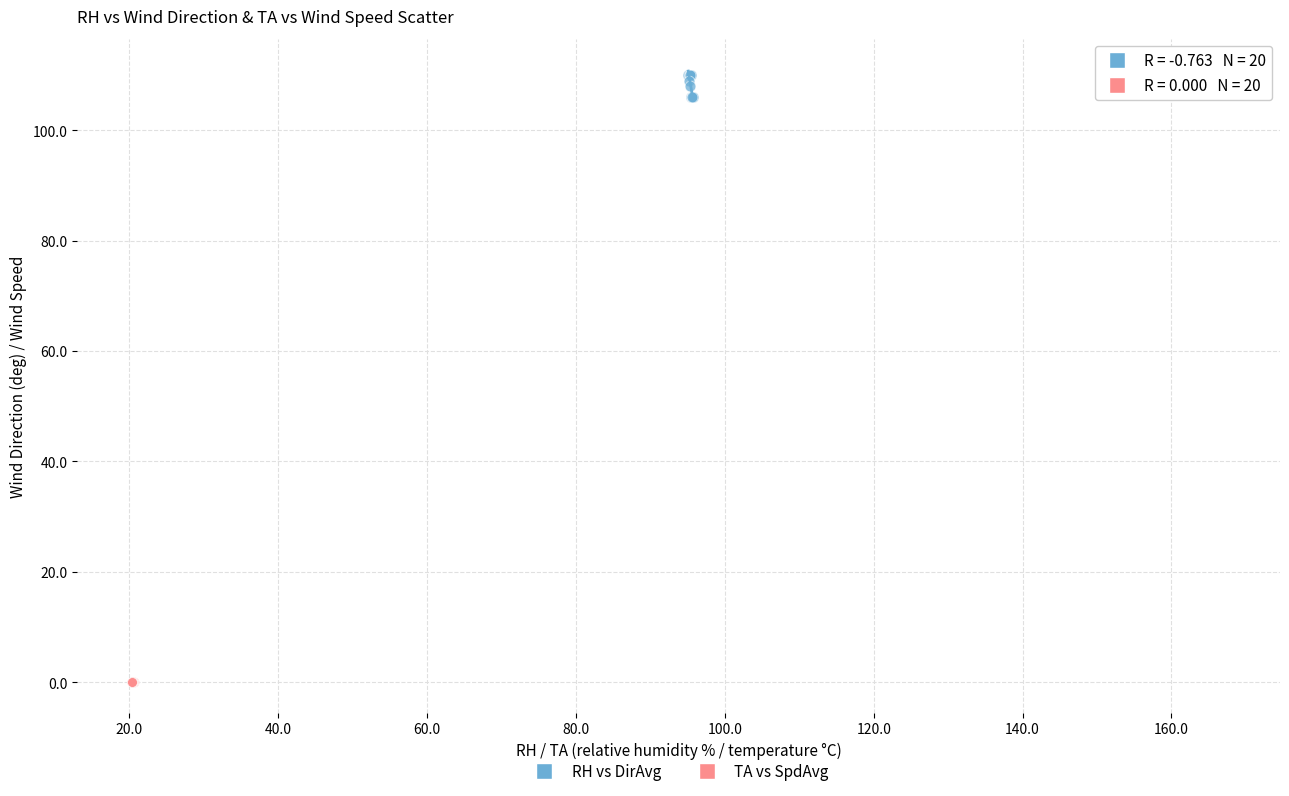

Which series contains the highest Y value?

RH vs DirAvg